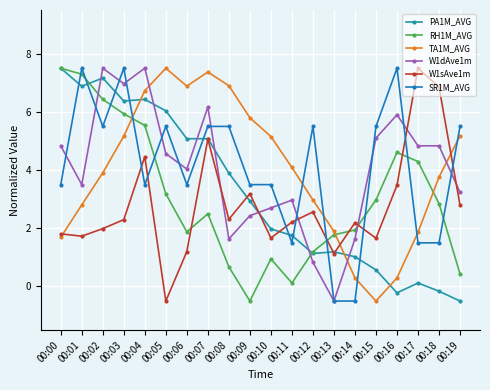

What are all the series names shown in the legend?

PA1M_AVG, RH1M_AVG, TA1M_AVG, W1dAve1m, W1sAve1m, SR1M_AVG